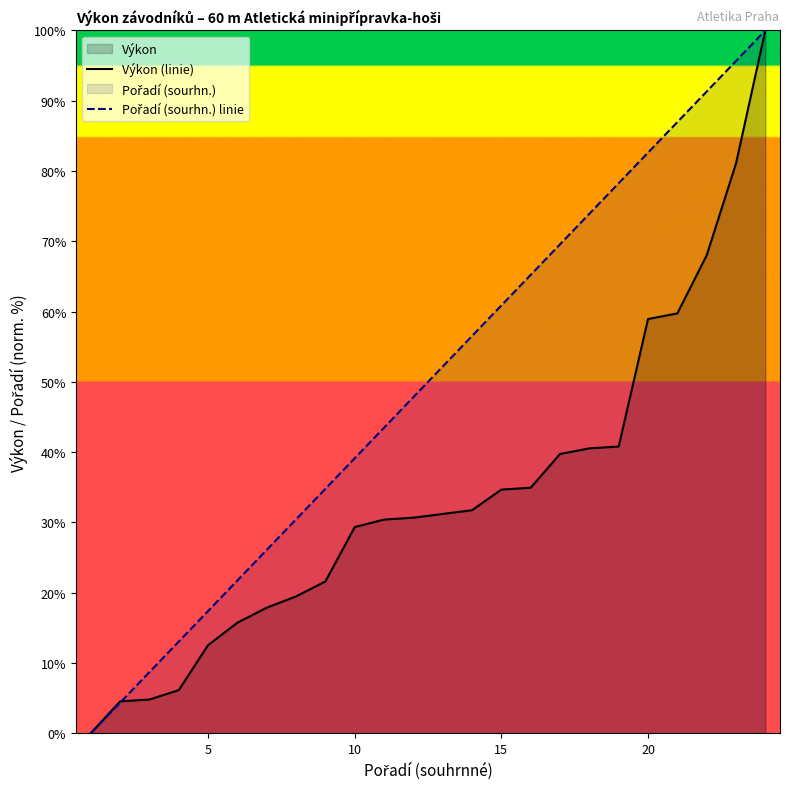

What is the total value across all series at 5?

29.9